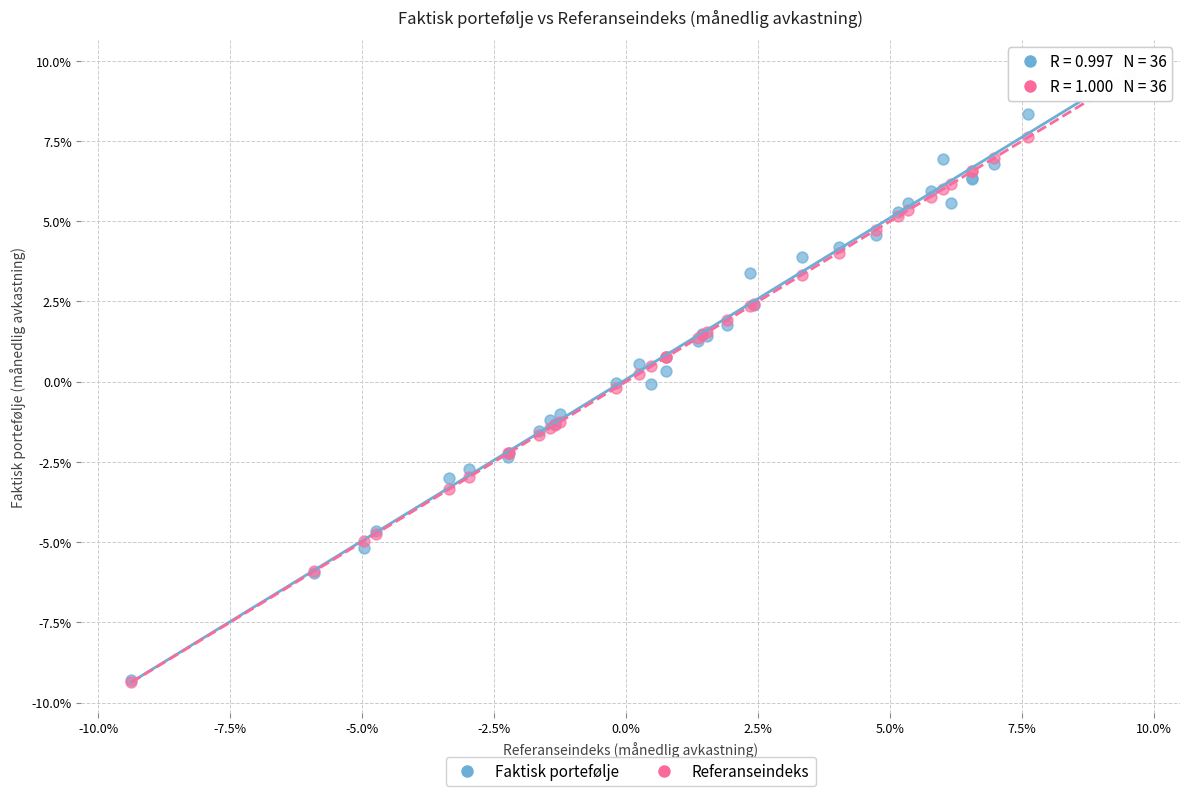

Which series has the largest Y range (max minus min)?

Faktisk portefølje